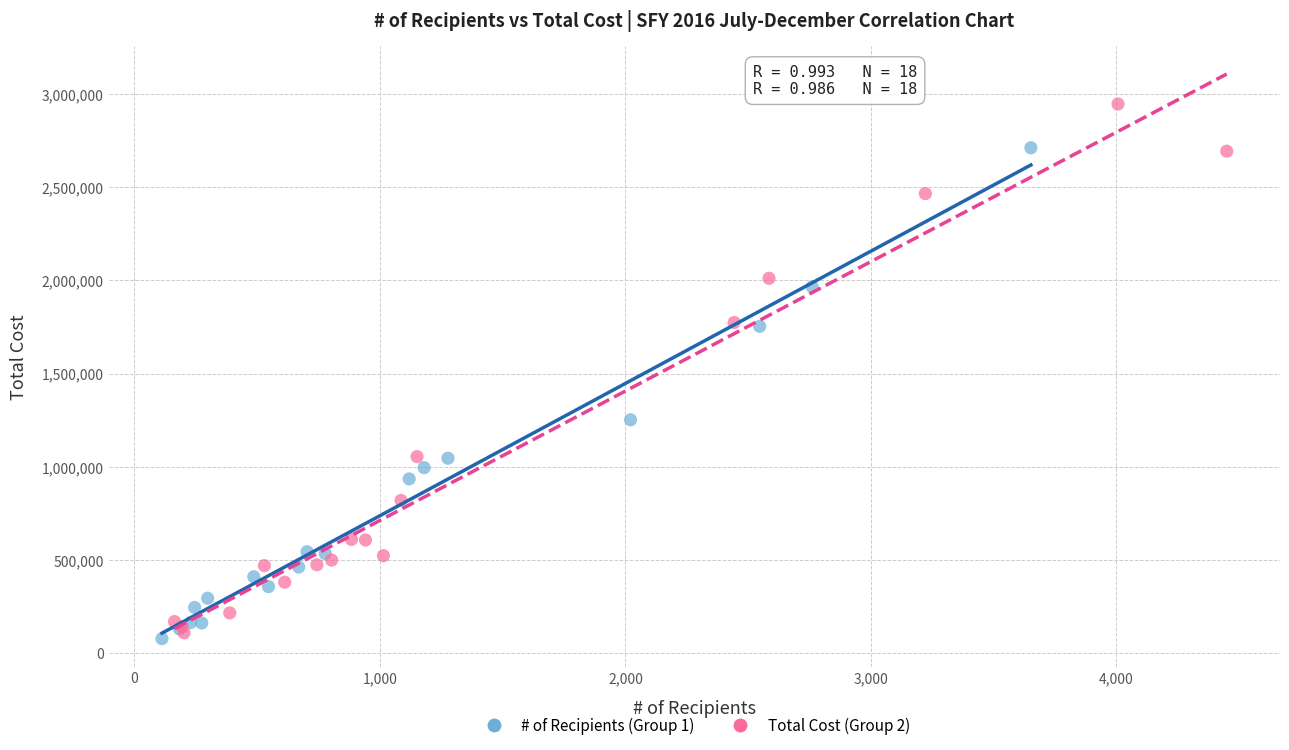

Which series contains the highest Y value?

Total Cost (Group 2)